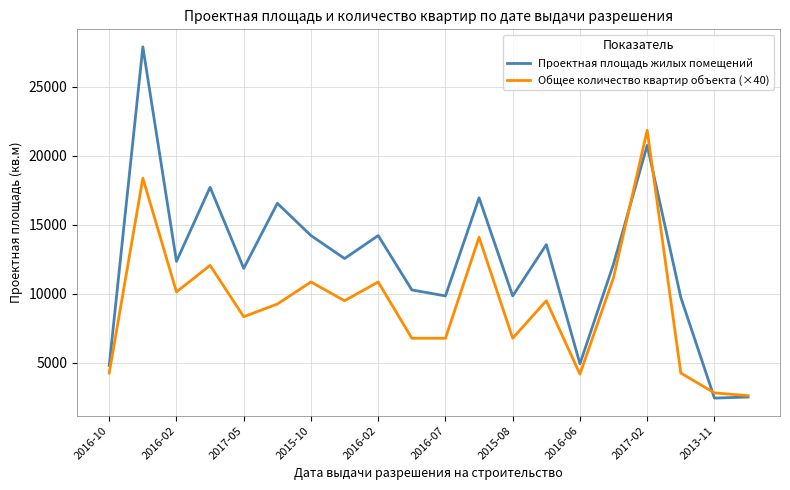

What is the greatest value displayed?

27877